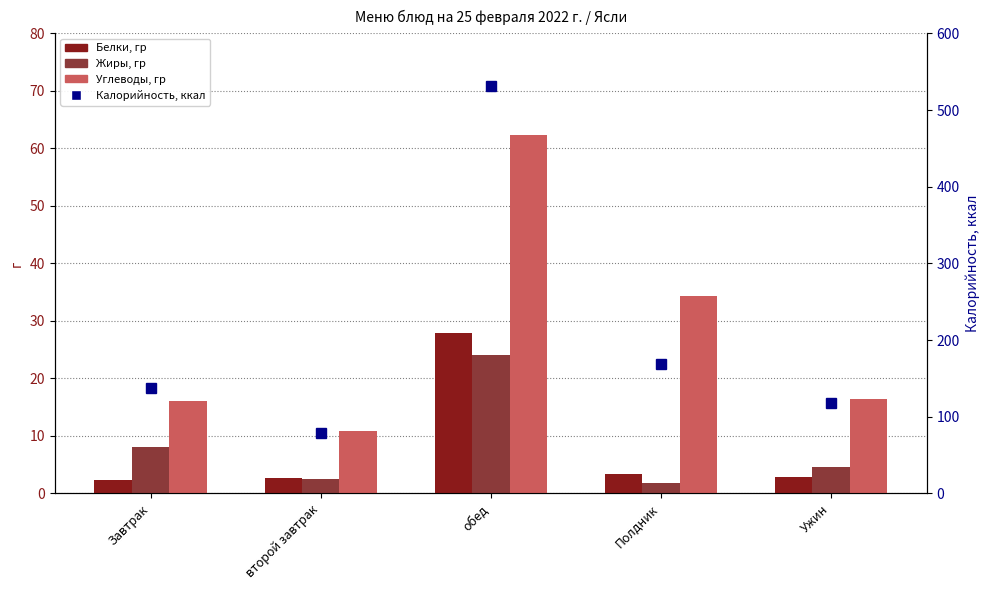

Which has a higher value, второй завтрак or обед?

обед